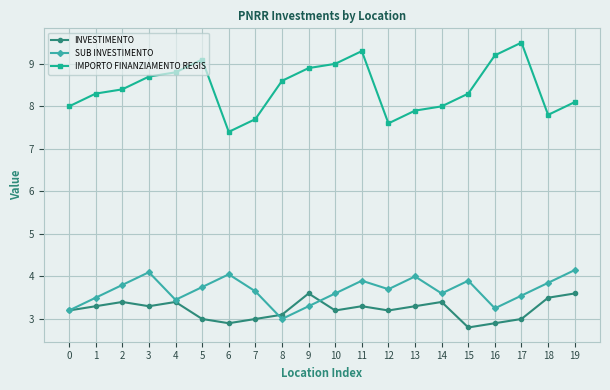

Which series changed the most between 10 and 13?

IMPORTO FINANZIAMENTO REGIS